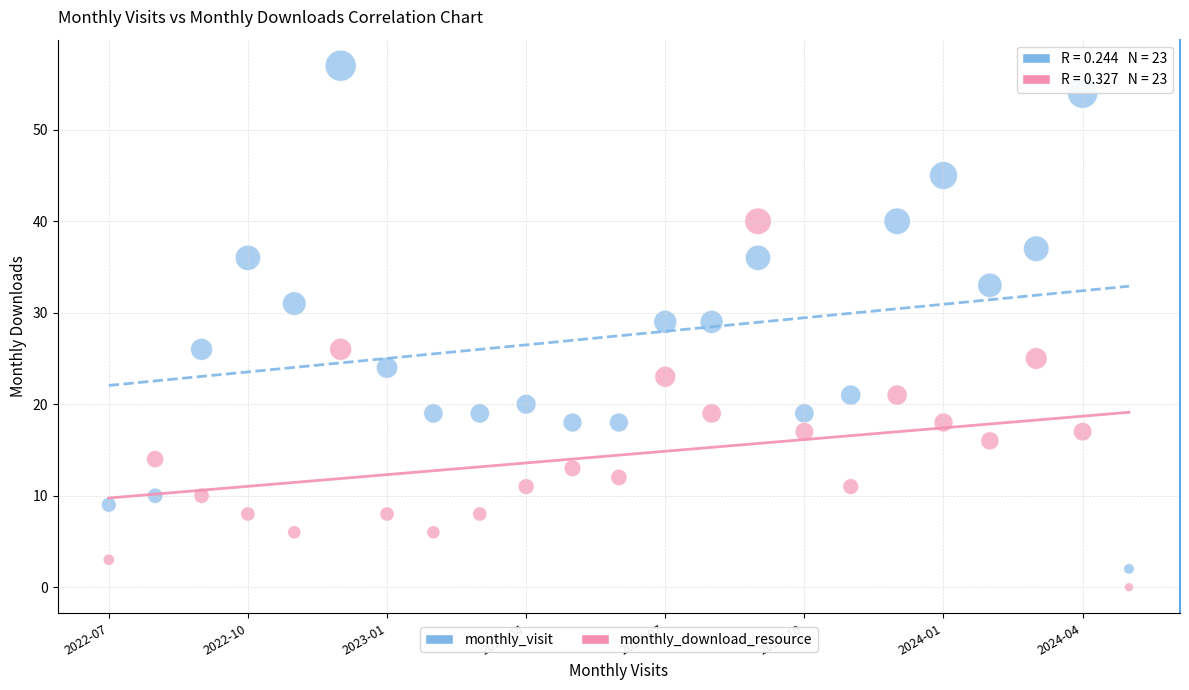

Which series reaches the maximum Y coordinate?

monthly_visit